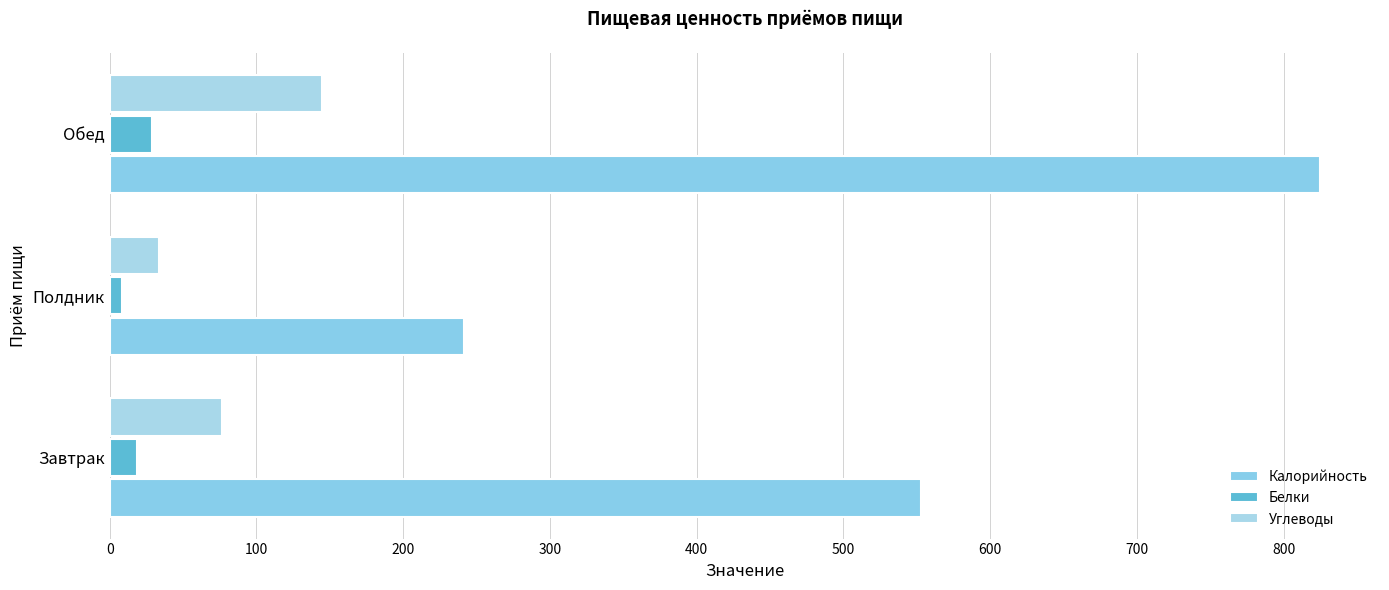

At how many categories does at least one series exceed 671?

1